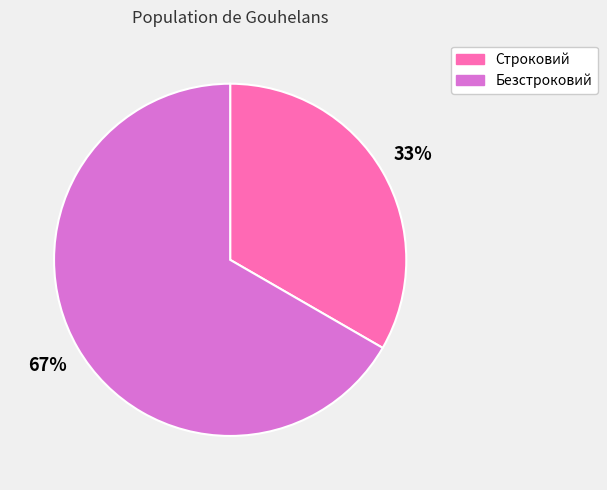

Does any single category account for the majority?

Yes